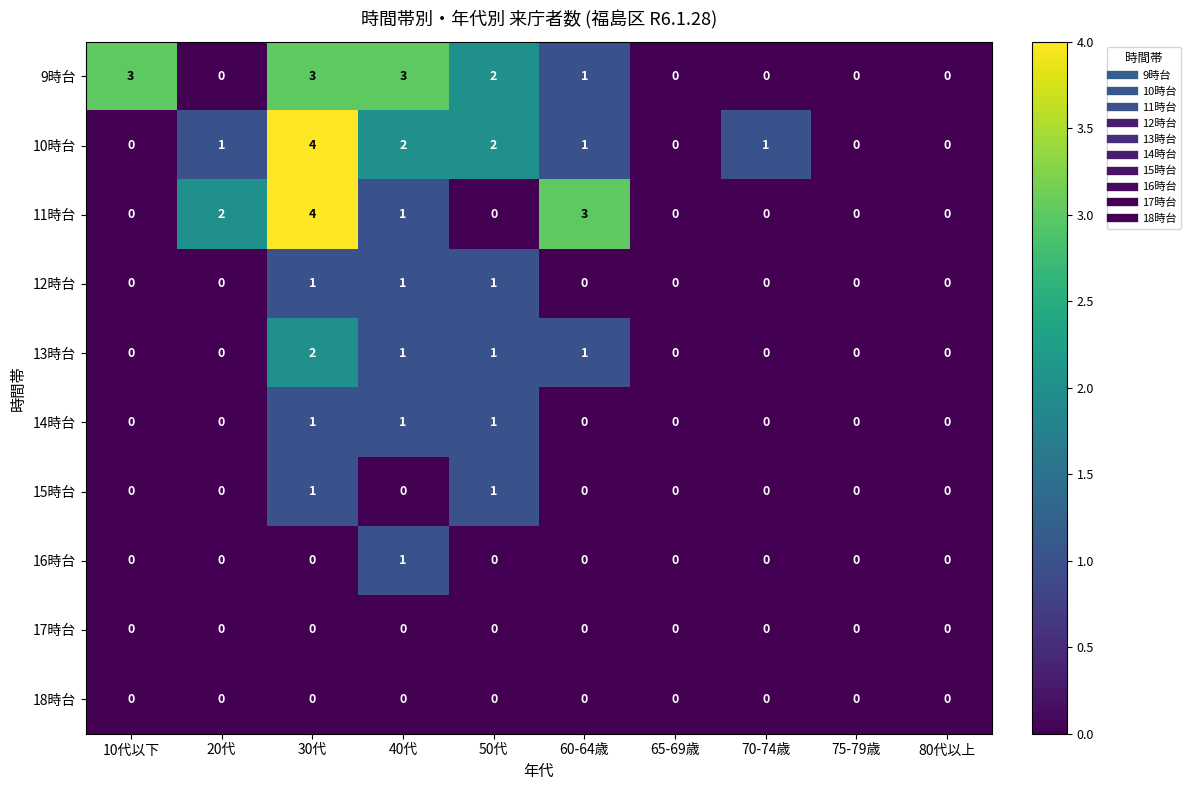

What is the sum of all 13時台 values?

5